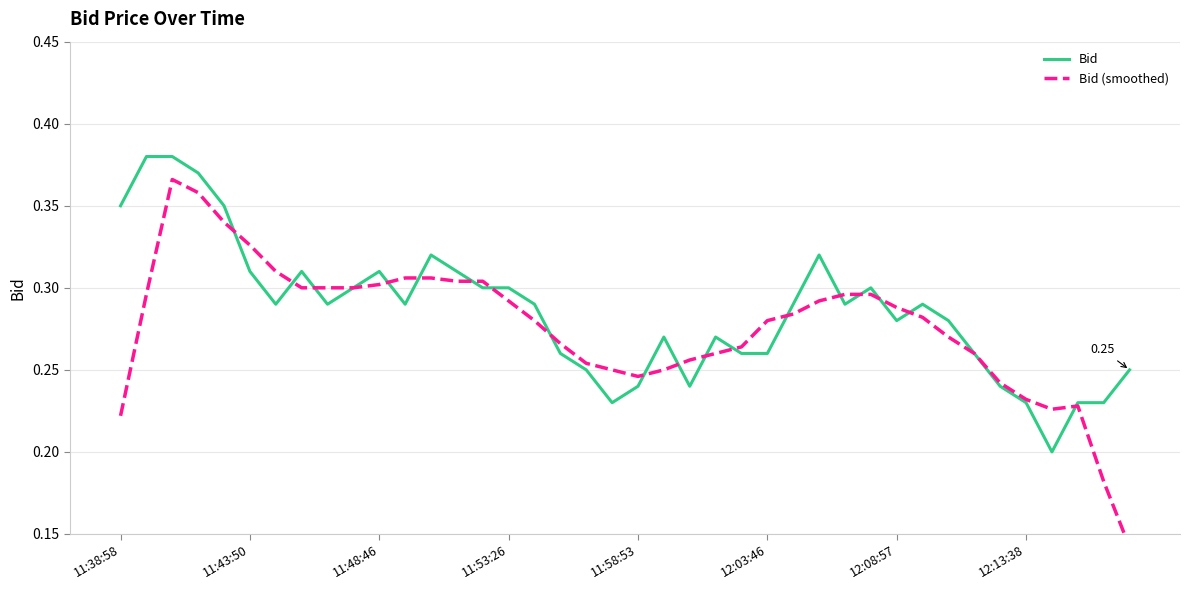

What is the spread (max minus min) of values at 11:38:58?

0.1